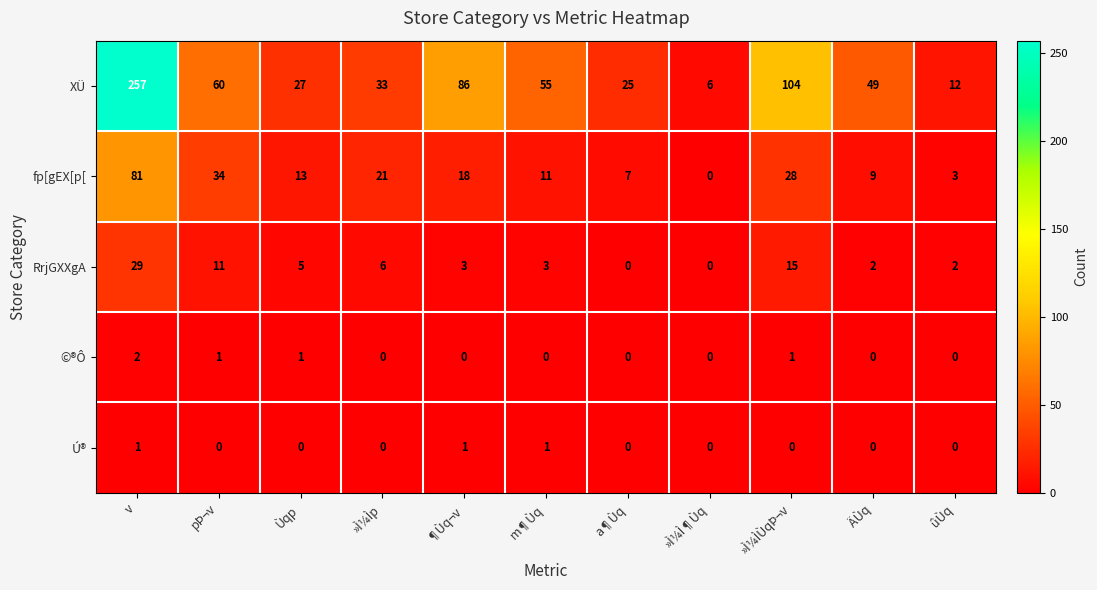

Which series changed the most between Ùqp and m¶Ùq?

XÜ